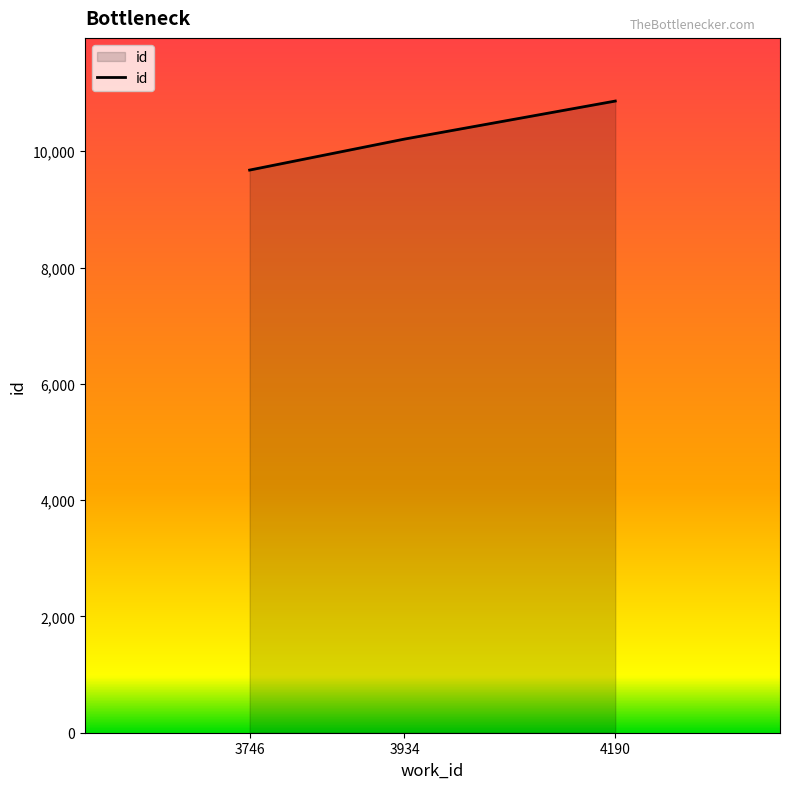

What value does the data have at 3746?

9676